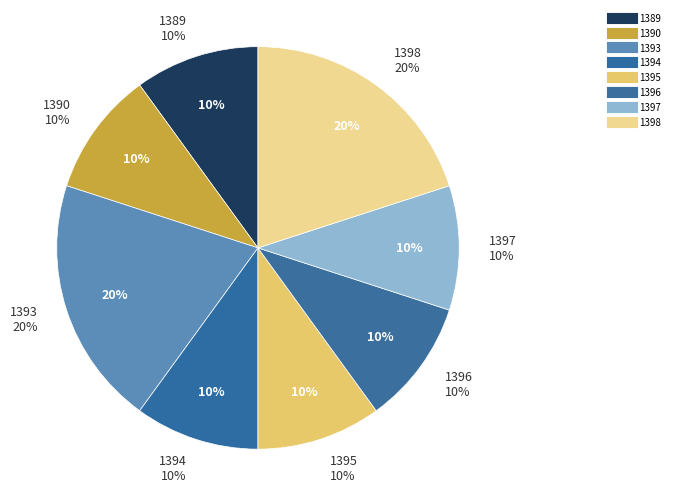

Rank the categories by value from lowest to highest.

1389, 1390, 1394, 1395, 1396, 1397, 1393, 1398